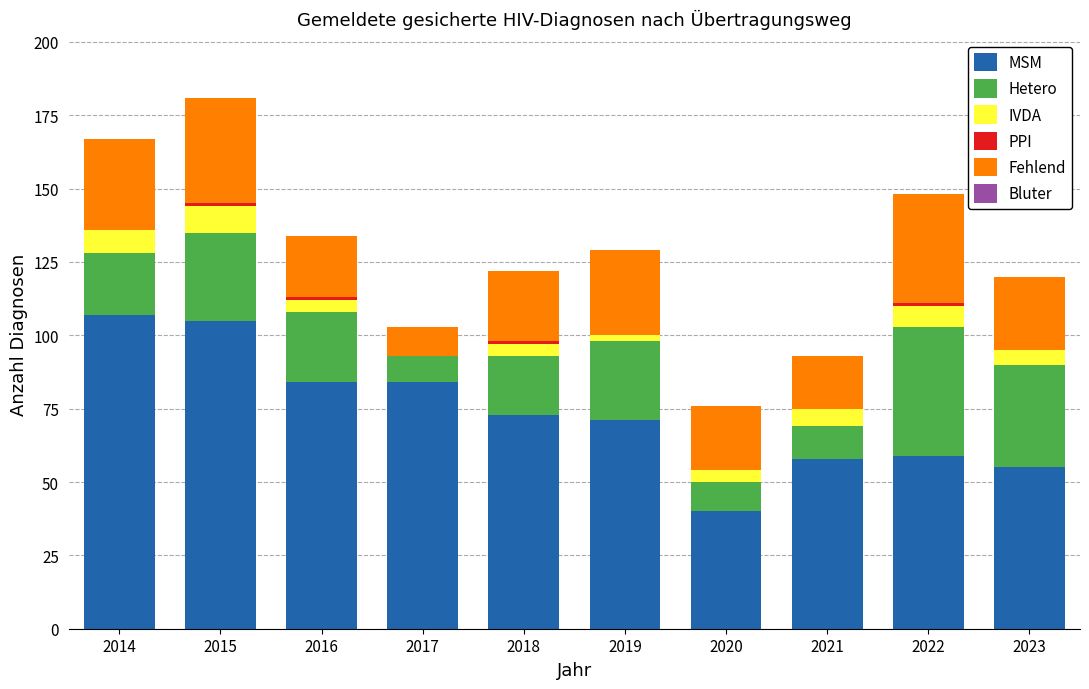

What is the total value across all series at 2023?

120